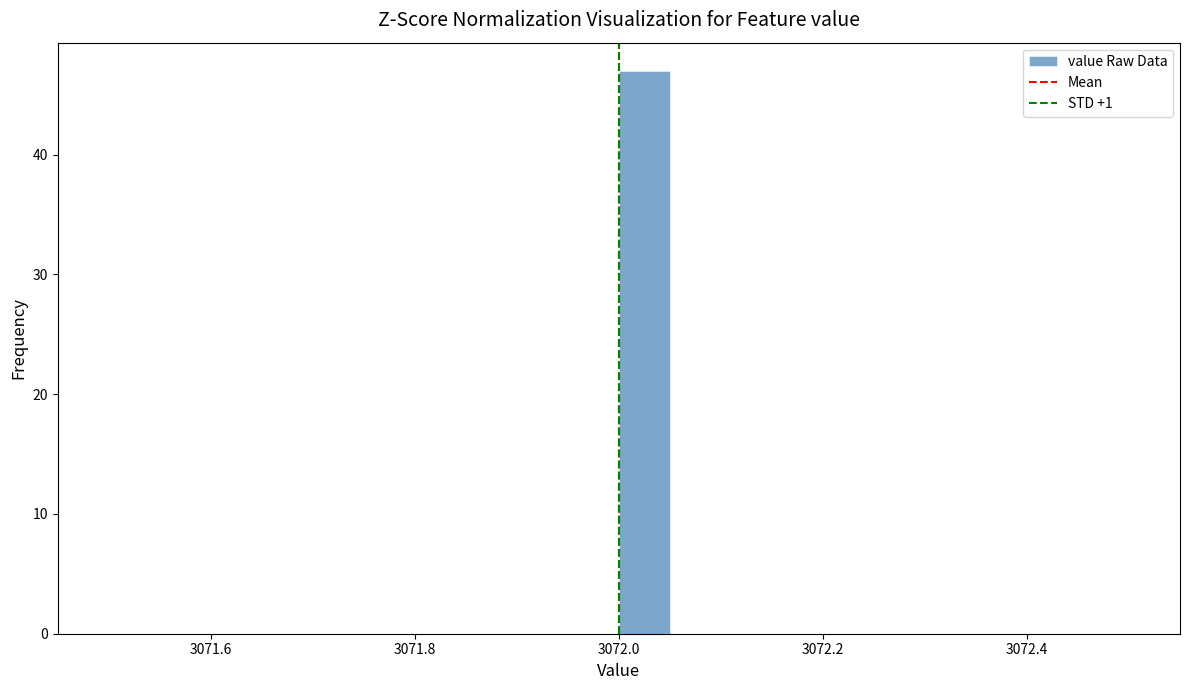

Read against the x-axis, roughly where is the centre of the tallest bar?

3072.02